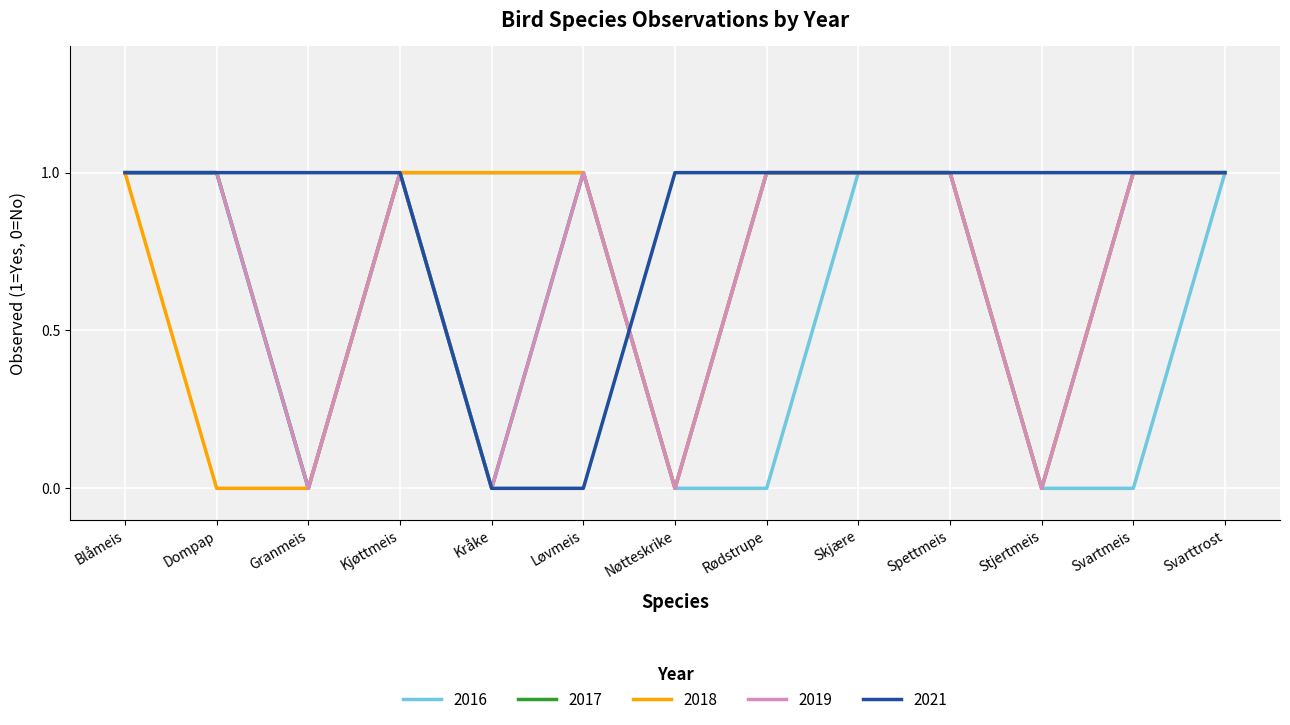

At which label is 2018 closest to 0?

Dompap